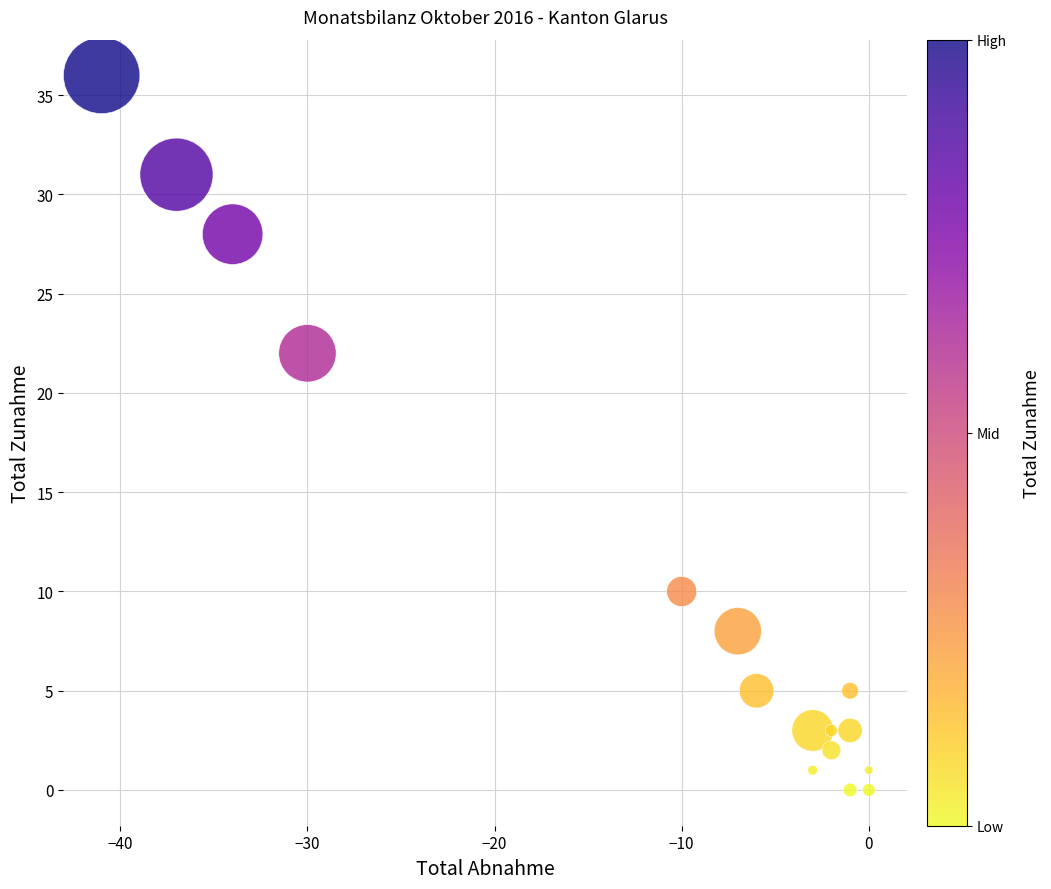

What is the range of X values (max minus min)?

41